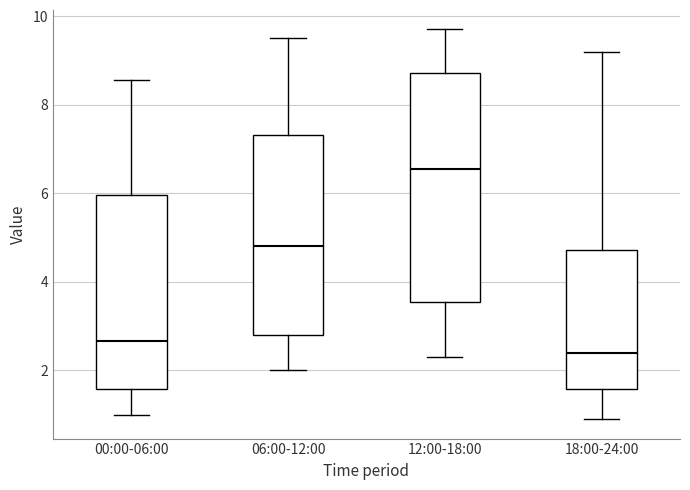

Reading left to right, transcribe this box plot: for each box, give where its median line is, the range the box spans, and where its two whiskers end, as read against the y-axis. The values are not printed on the chart, so give them approximately, as read against the axis.

00:00-06:00: median 2.6, box 1.6 to 6.0, whiskers 1.0 to 8.6
06:00-12:00: median 4.8, box 2.8 to 7.4, whiskers 2.0 to 9.6
12:00-18:00: median 6.6, box 3.6 to 8.8, whiskers 2.4 to 9.8
18:00-24:00: median 2.4, box 1.6 to 4.8, whiskers 1.0 to 9.2